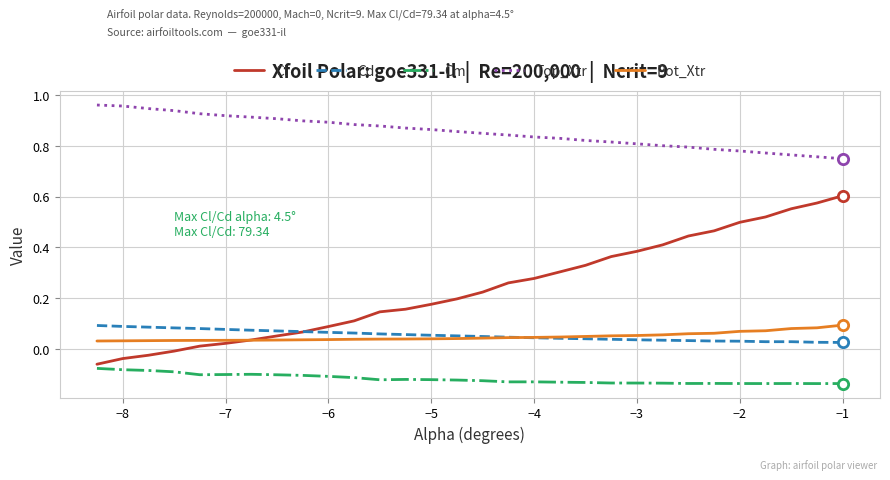

What are all the series names shown in the legend?

Cl, Cd, Cm, Top_Xtr, Bot_Xtr